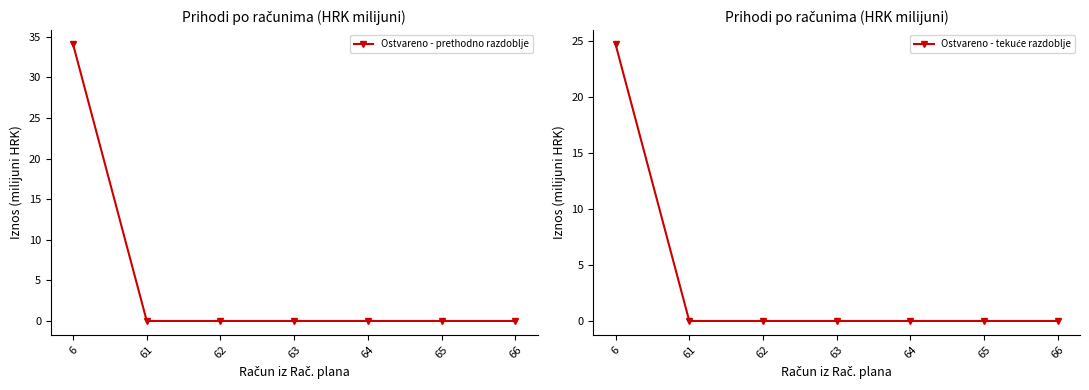

At which category is the sum across all series the highest?

6